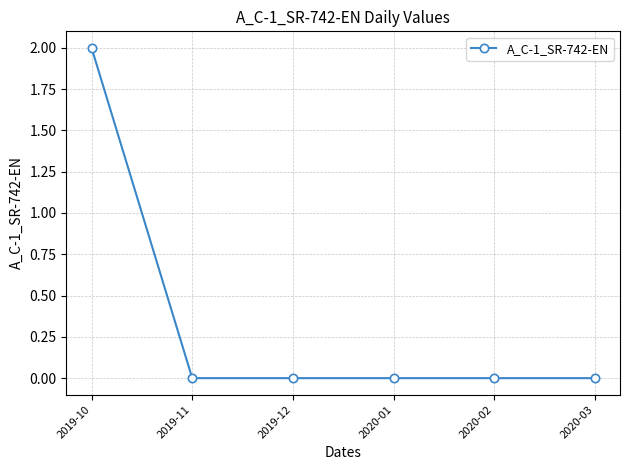

Which category has the highest value across all series?

2019-10